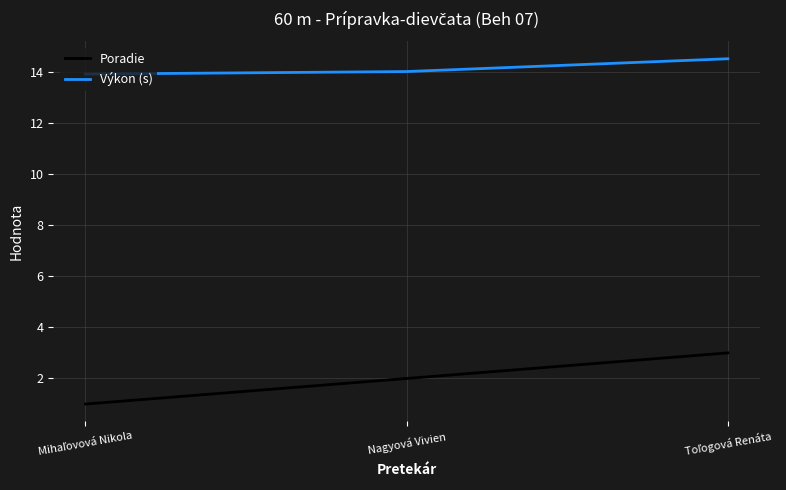

The Výkon (s) series shows 4.7 at Nagyová Vivien. True or false?

False